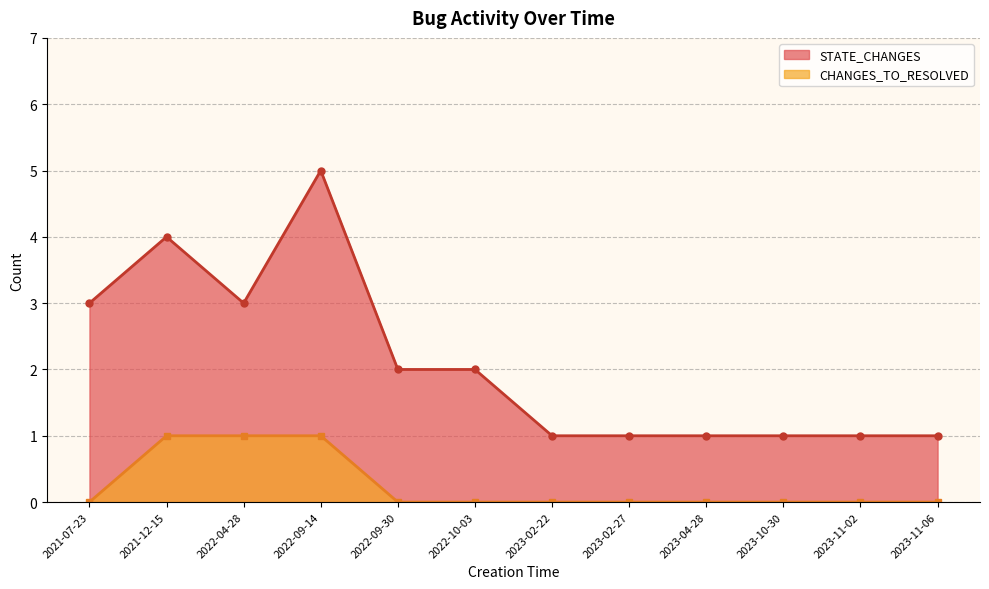

What is the label of the 11th point from the right?

2021-12-15